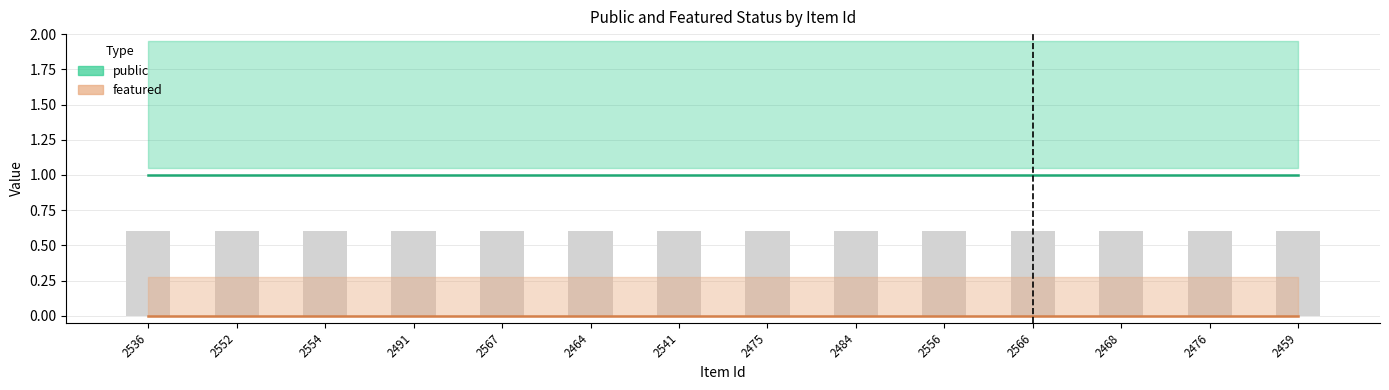

Reading right to left, extract all data points from this chart.

public: 2459=1	2476=1	2468=1	2566=1	2556=1	2484=1	2475=1	2541=1	2464=1	2567=1	2491=1	2554=1	2552=1	2536=1
featured: 2459=0	2476=0	2468=0	2566=0	2556=0	2484=0	2475=0	2541=0	2464=0	2567=0	2491=0	2554=0	2552=0	2536=0